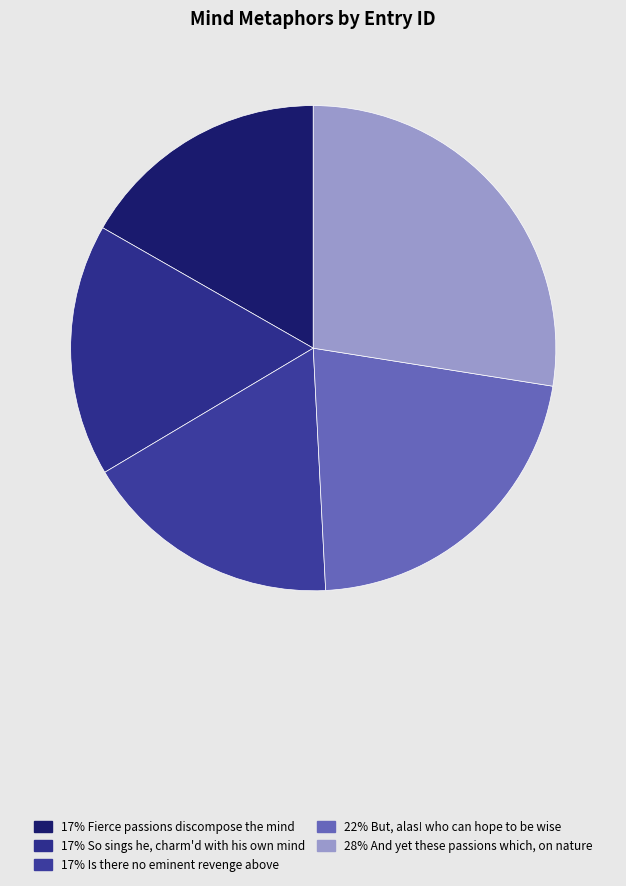

To the nearest percent, what is the difference between the largest and smallest slice percentages?

11%